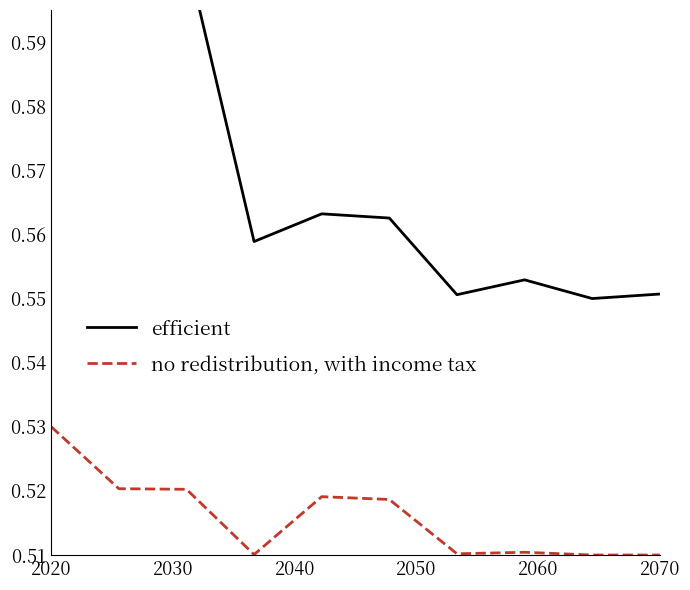

Which category has the highest value in the no redistribution, with income tax series?

2020